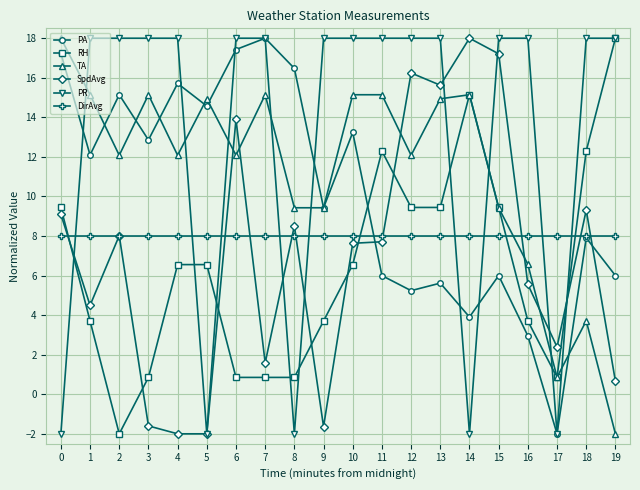

Which series ends up on top after the final intersection of TA and DirAvg?

DirAvg